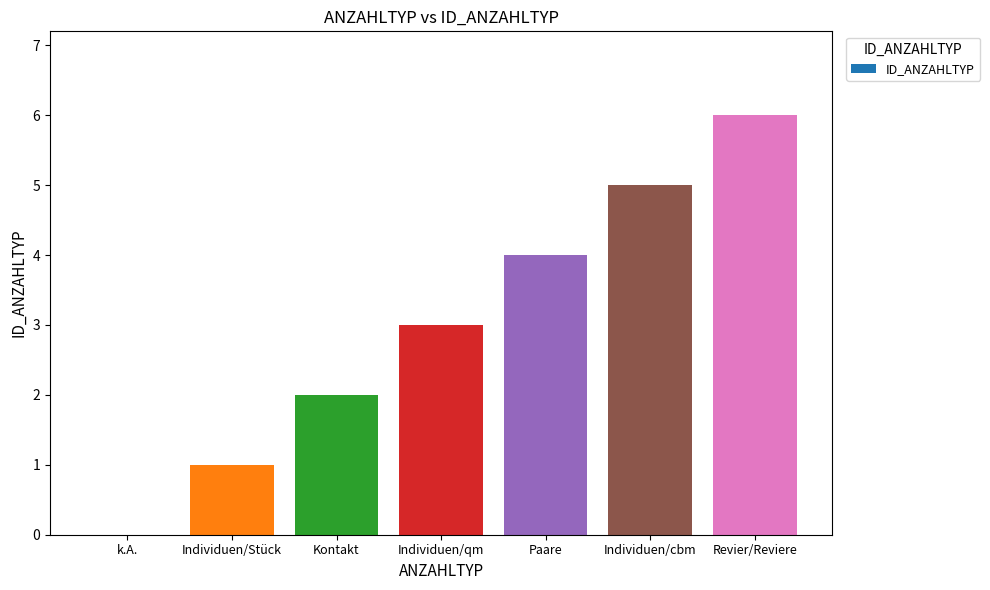

What is the sum of the values at Individuen/cbm and Paare?

9